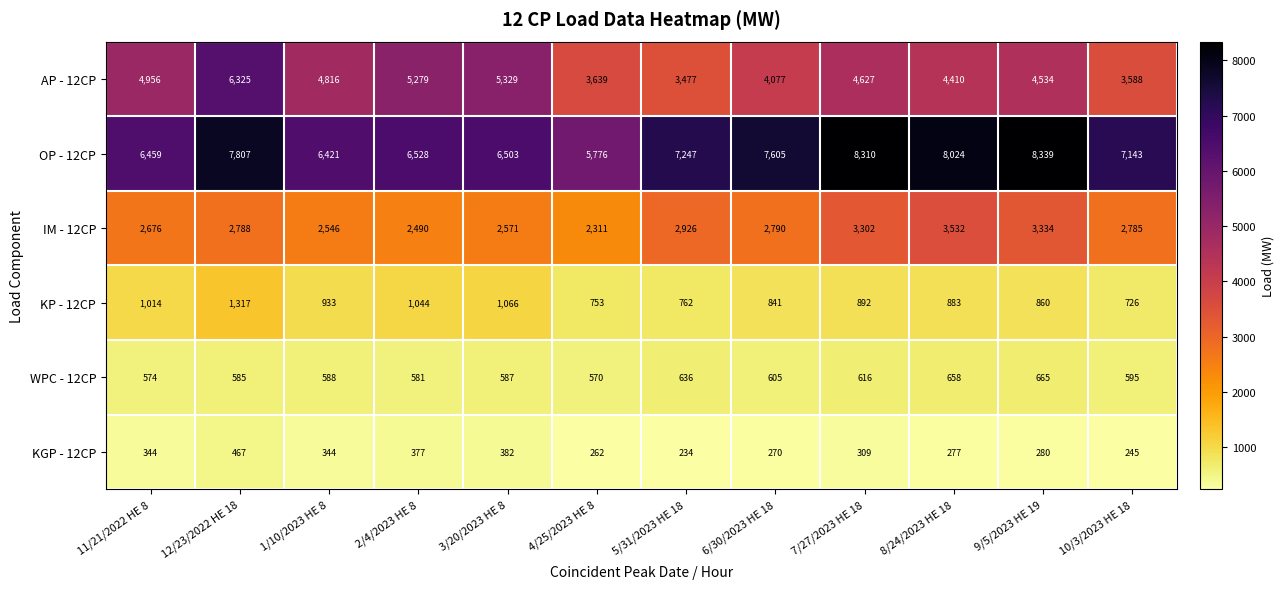

What is the approximate value of AP - 12CP at 3/20/2023 HE 8?

5329